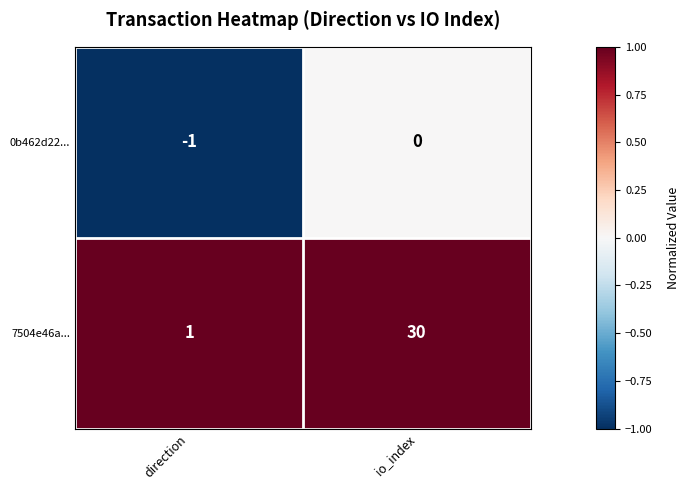

What value does the 7504e46a... series have at io_index?

30